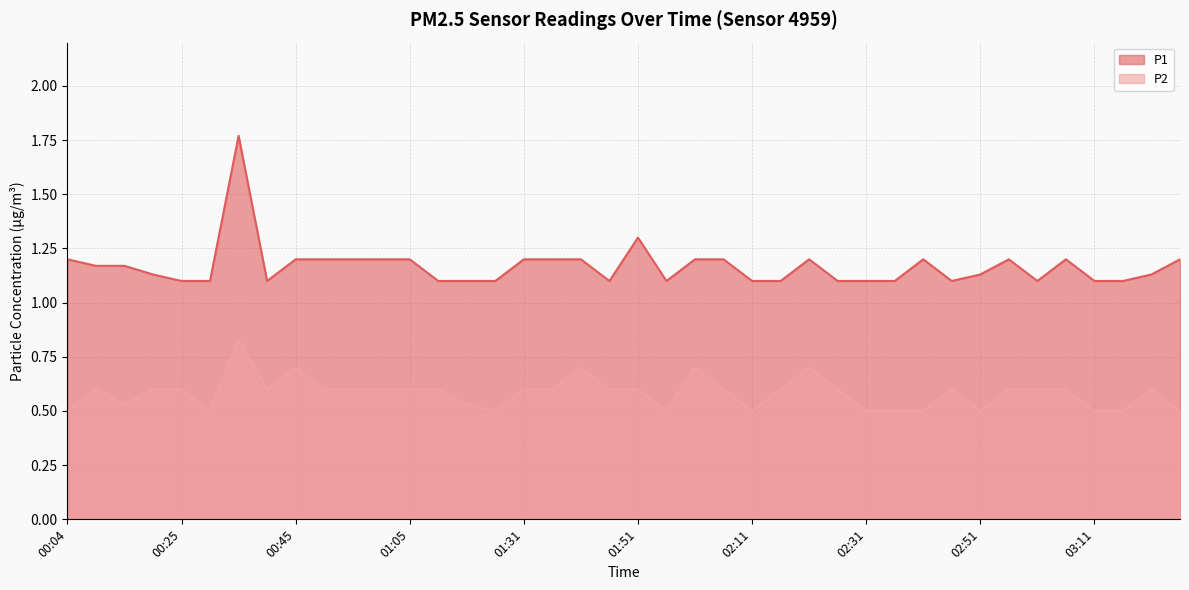

How many data points does each series have?

40